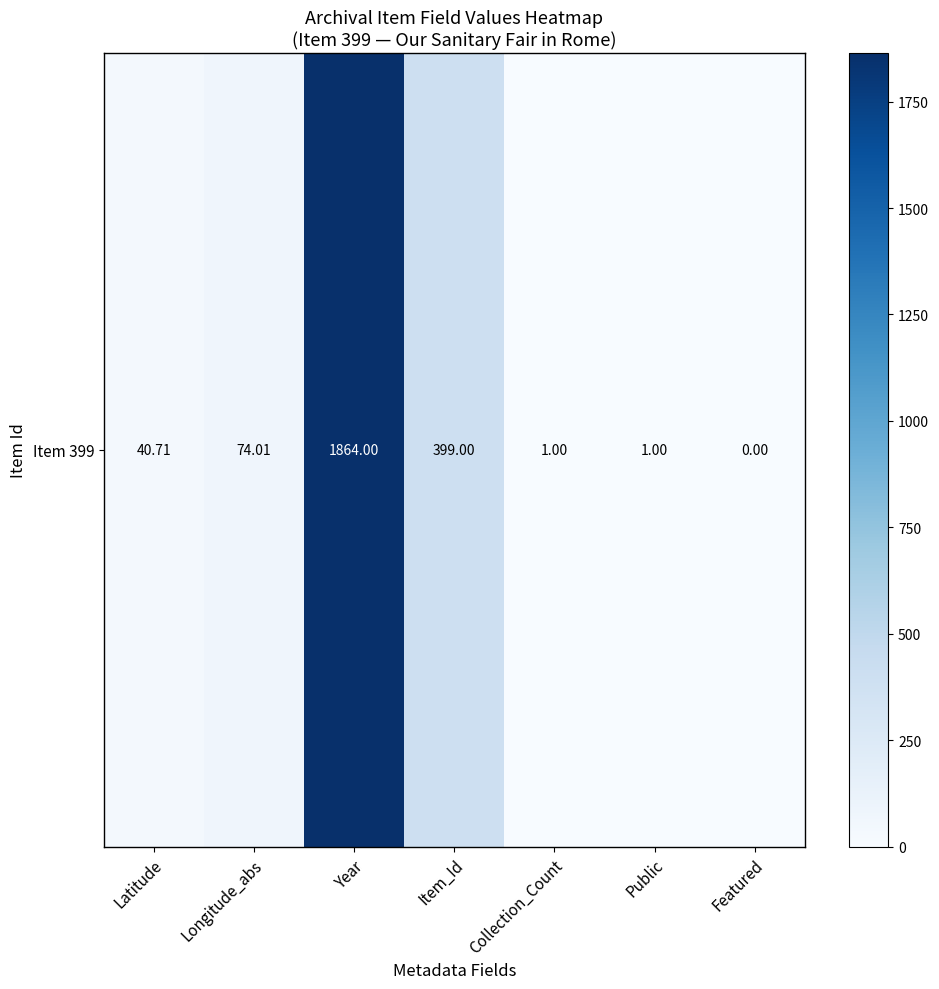

At which category does the chart reach its minimum across all series?

Featured